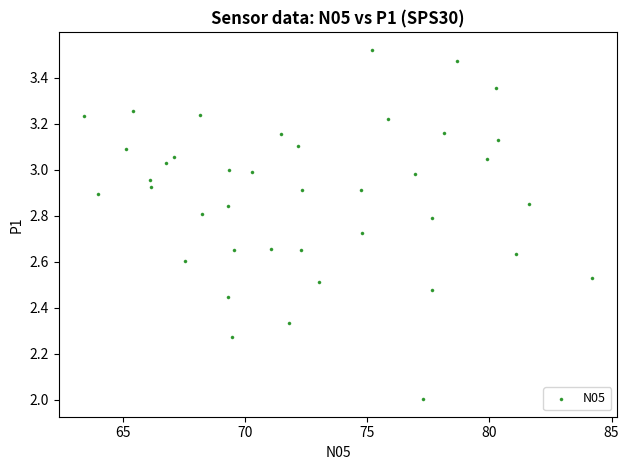

What is the range of Y values (max minus min)?

1.5